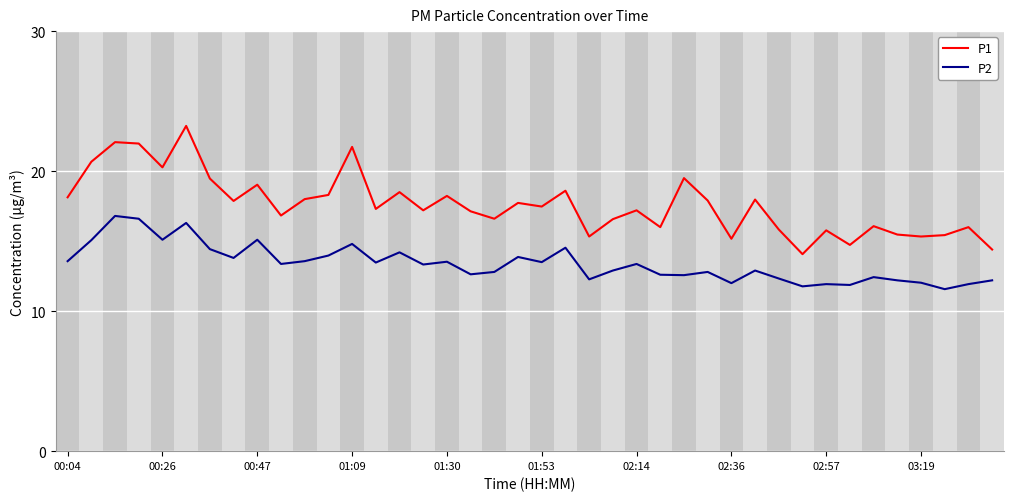

Which series has the largest total across all categories?

P1